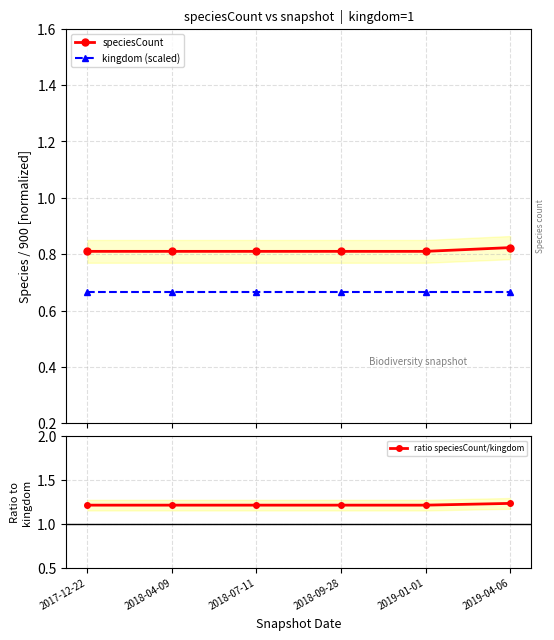

At which label is ratio speciesCount/kingdom closest to 1?

2017-12-22